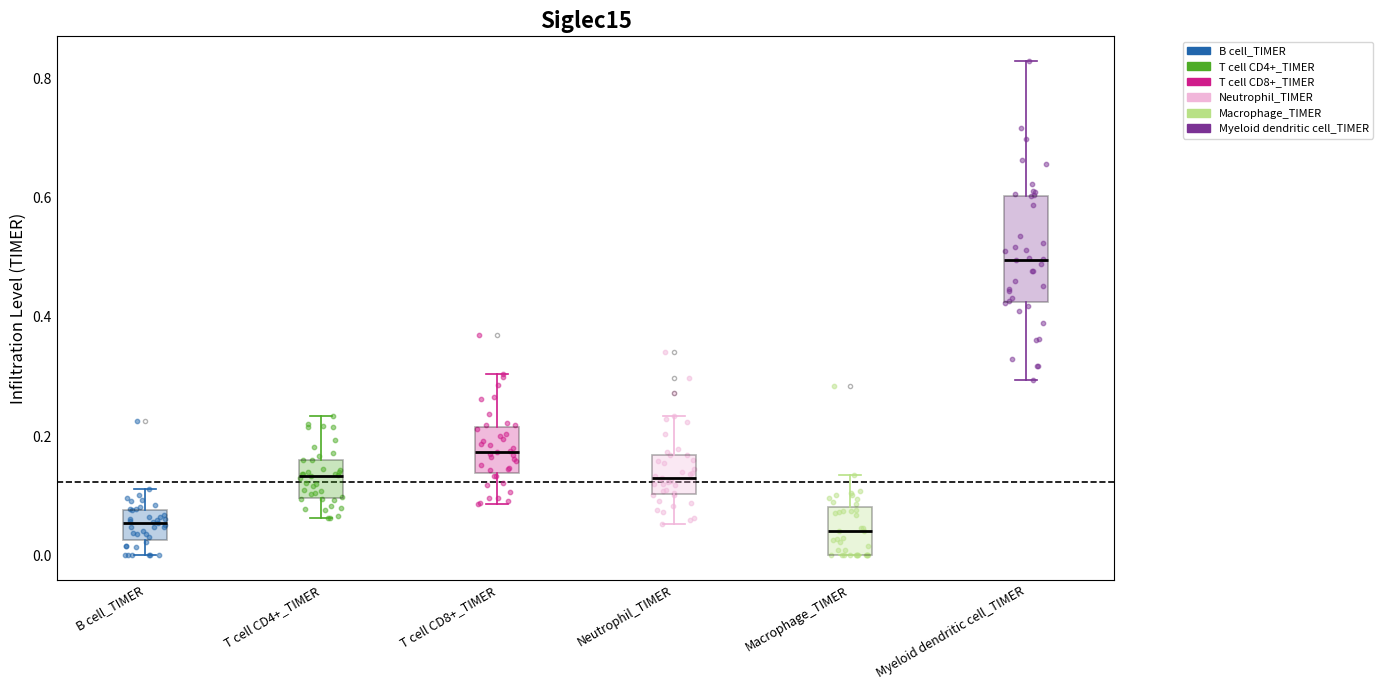

Reading left to right, transcribe this box plot: for each box, give where its median line is, the range the box spans, and where its two whiskers end, as read against the y-axis. The values are not printed on the chart, so give them approximately, as read against the axis.

B cell_TIMER: median 0.06, box 0.02 to 0.08, whiskers 0.00 to 0.12
T cell CD4+_TIMER: median 0.14, box 0.10 to 0.16, whiskers 0.06 to 0.24
T cell CD8+_TIMER: median 0.18, box 0.14 to 0.22, whiskers 0.08 to 0.30
Neutrophil_TIMER: median 0.14, box 0.10 to 0.16, whiskers 0.06 to 0.24
Macrophage_TIMER: median 0.04, box 0.00 to 0.08, whiskers 0.00 to 0.14
Myeloid dendritic cell_TIMER: median 0.50, box 0.42 to 0.60, whiskers 0.30 to 0.82